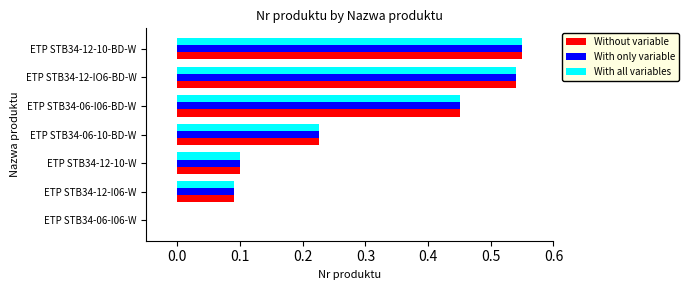

The With only variable series shows 0.0 at ETP STB34-12-10-W. True or false?

False